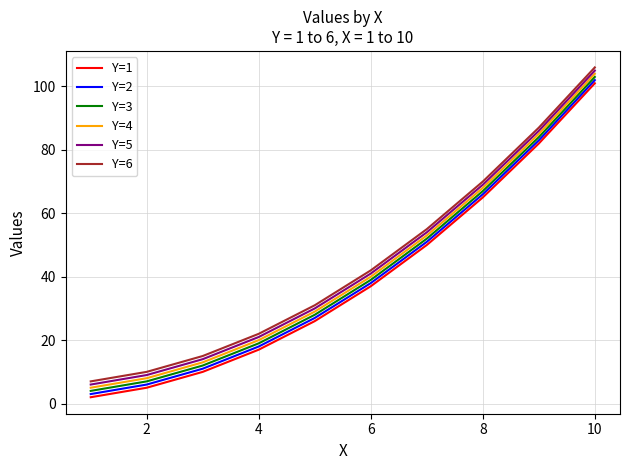

Does the chart display data point markers on the line(s)?

No